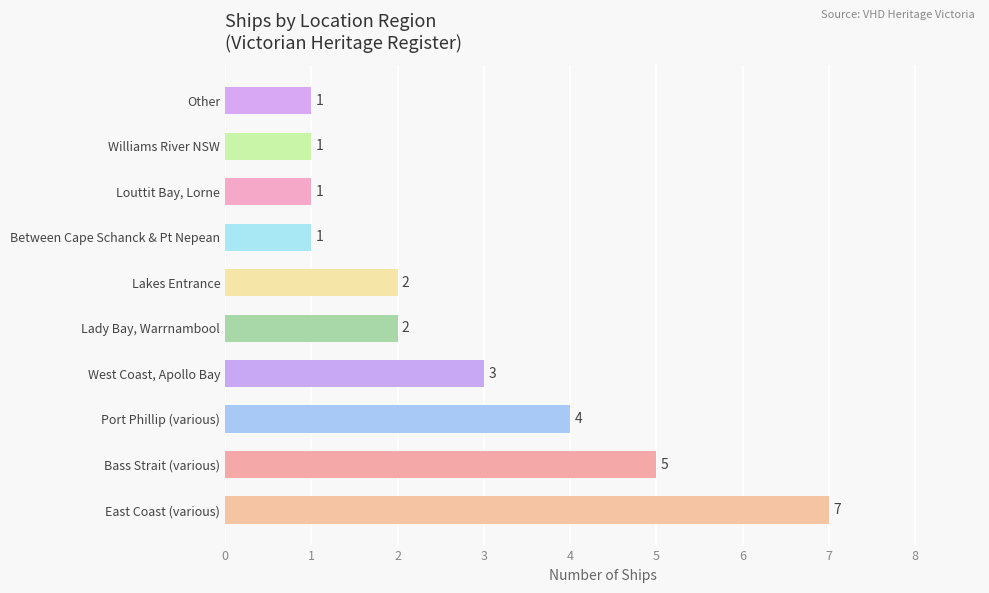

Which has a higher value, Bass Strait (various) or Louttit Bay, Lorne?

Bass Strait (various)